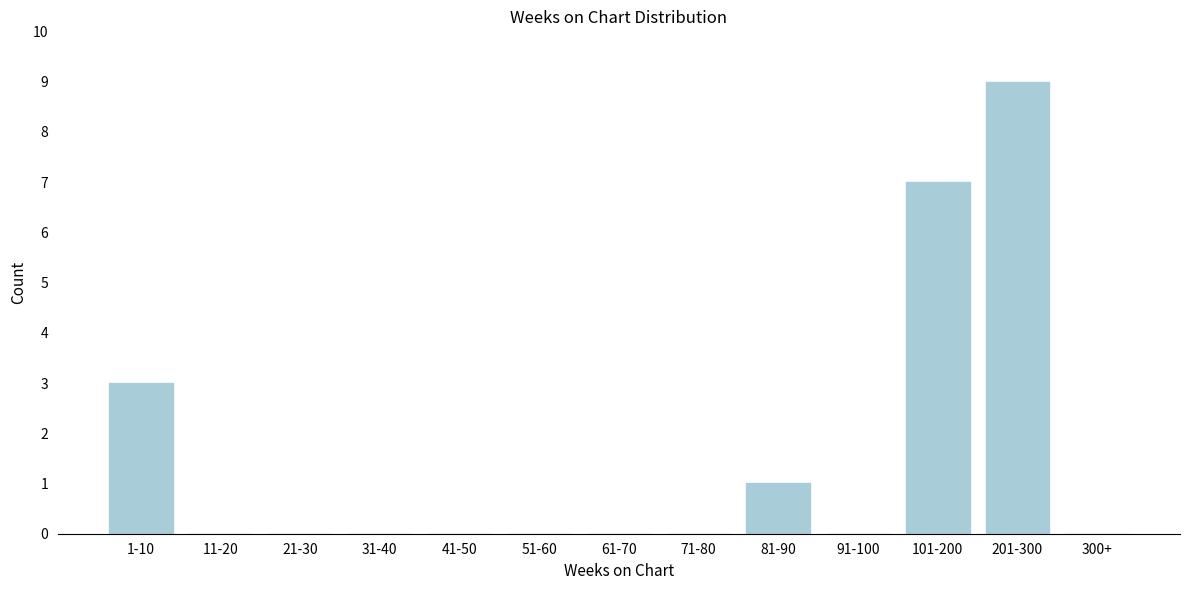

Reading left to right, what are all the values shown in this chart?

1-10=3	11-20=0	21-30=0	31-40=0	41-50=0	51-60=0	61-70=0	71-80=0	81-90=1	91-100=0	101-200=7	201-300=9	300+=0